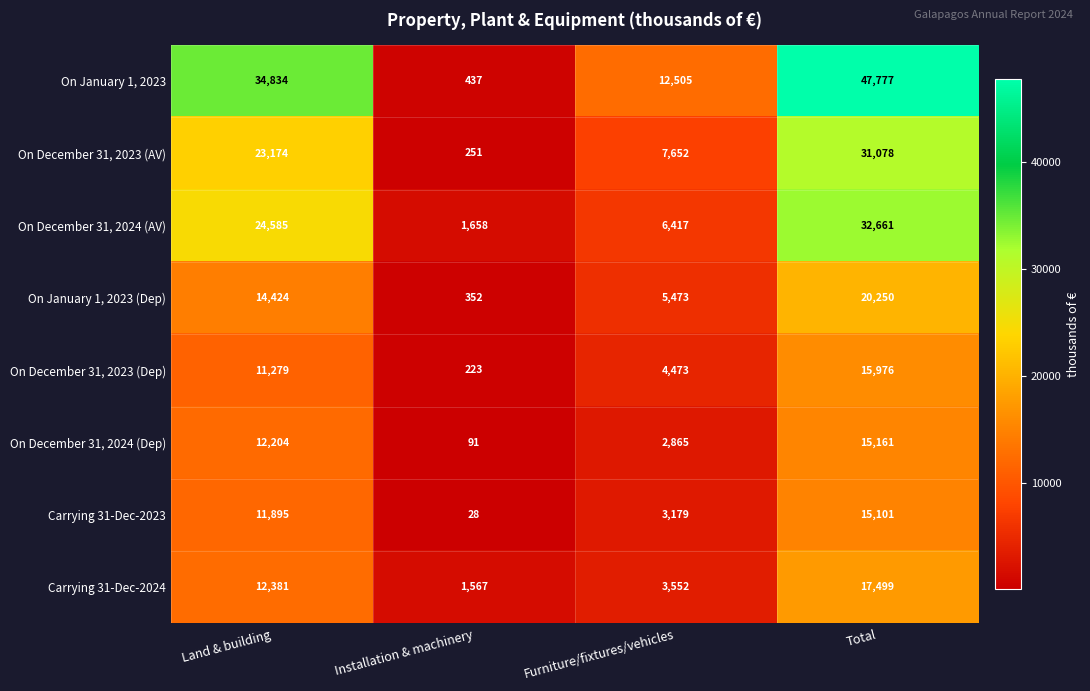

What is the total value across all series at Installation & machinery?

4607